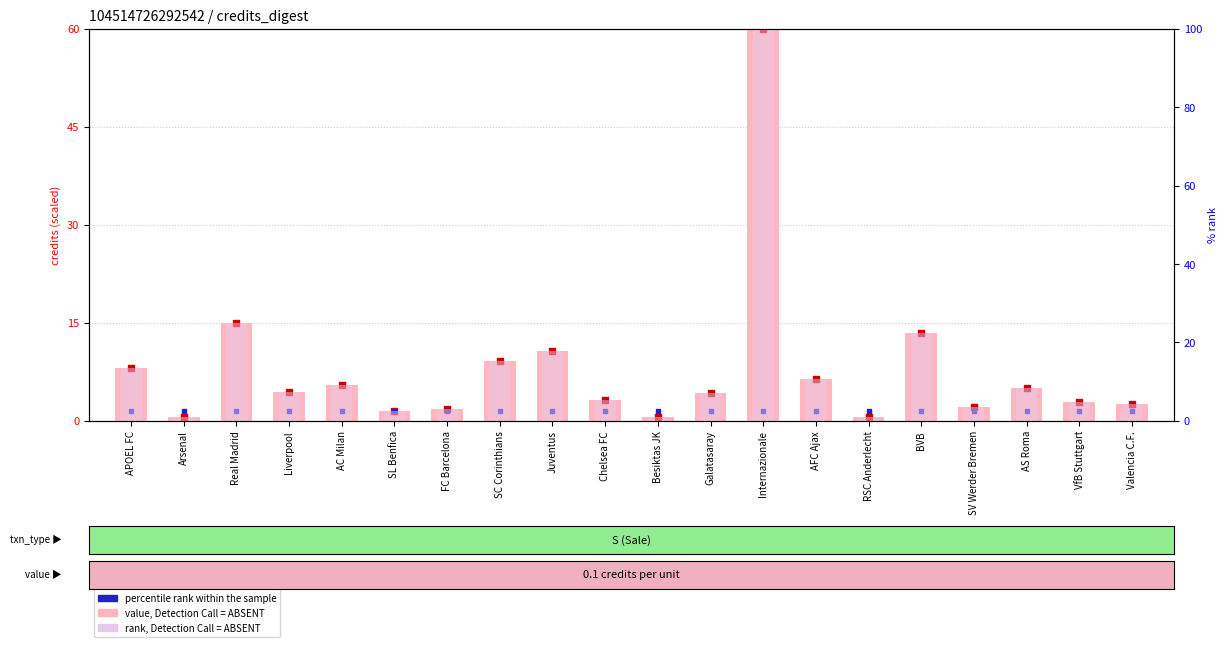

At which category is the sum across all series the highest?

Internazionale